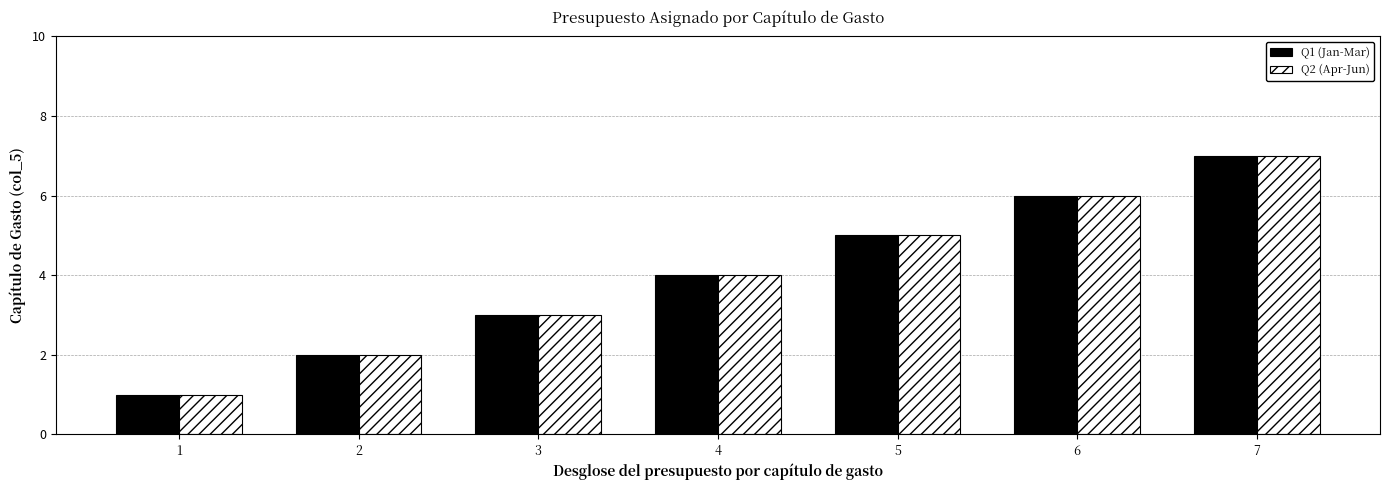

What is the average value of the Q2 (Apr-Jun) series?

4